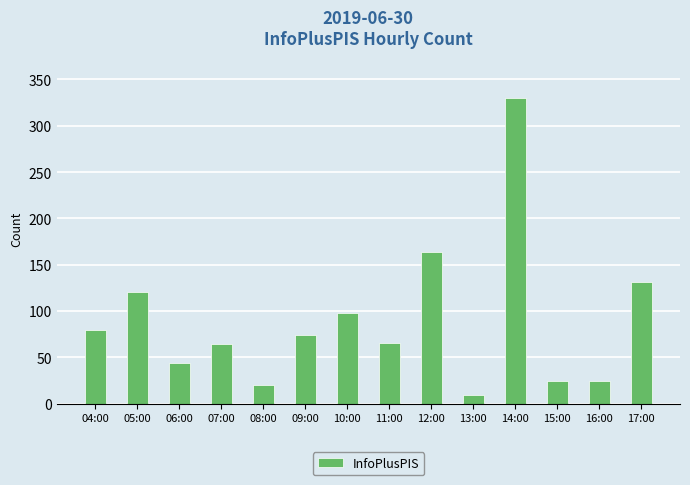

What is the sum of all values?

1247